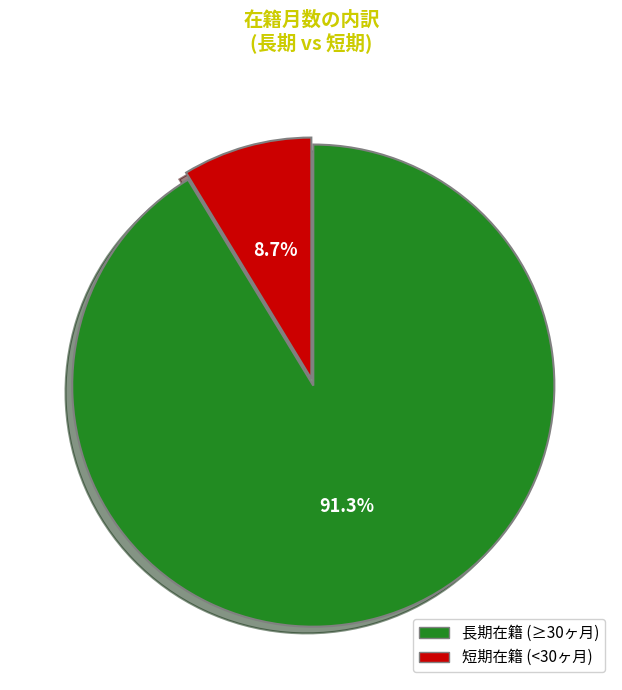

Is there any slice that represents more than half of the pie?

Yes